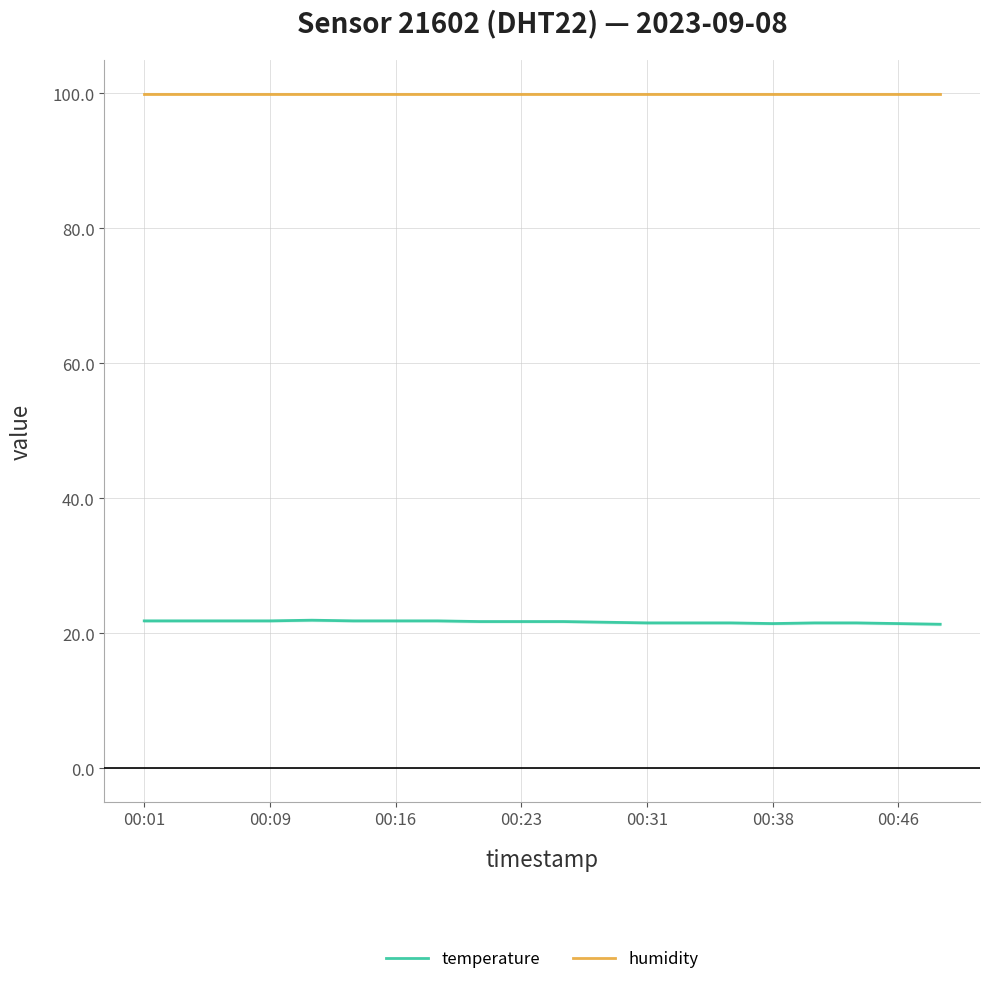

Which category has the lowest value in the humidity series?

00:01